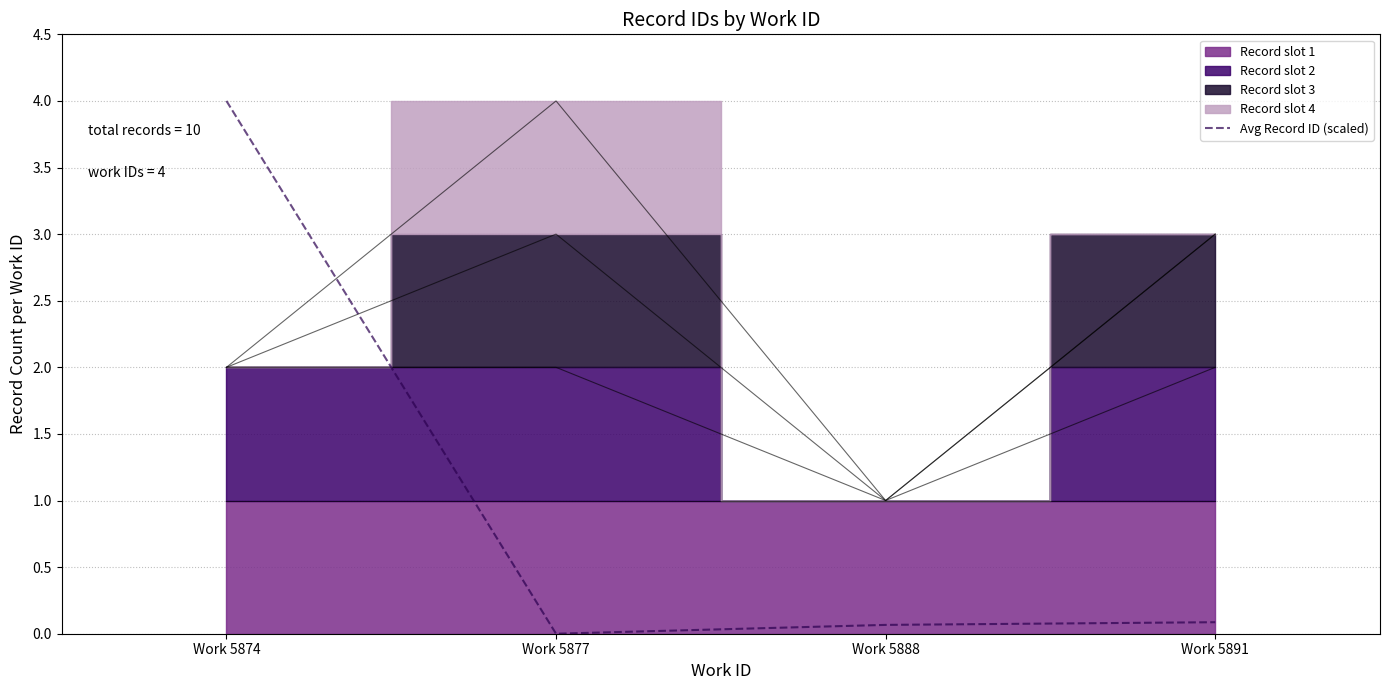

What is the value of the 3rd point from the left?

0.1